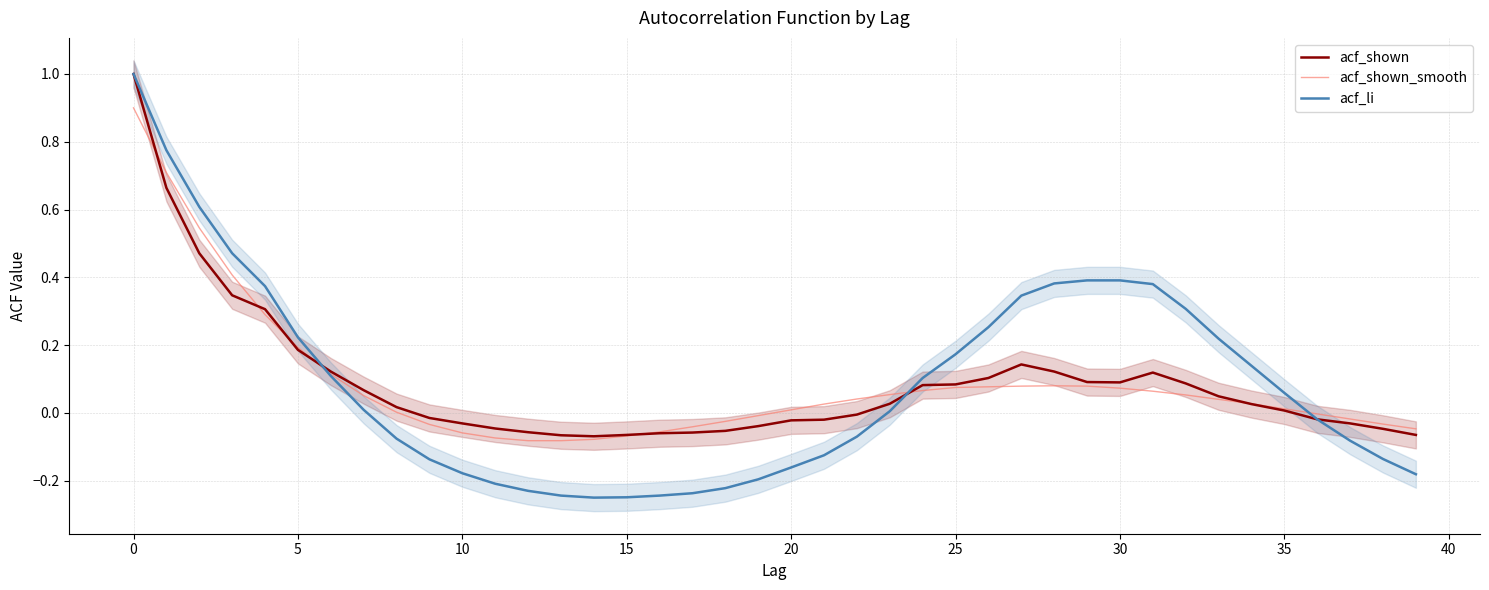

True or false: acf_shown_smooth has a value of 0.0 at 24.

False